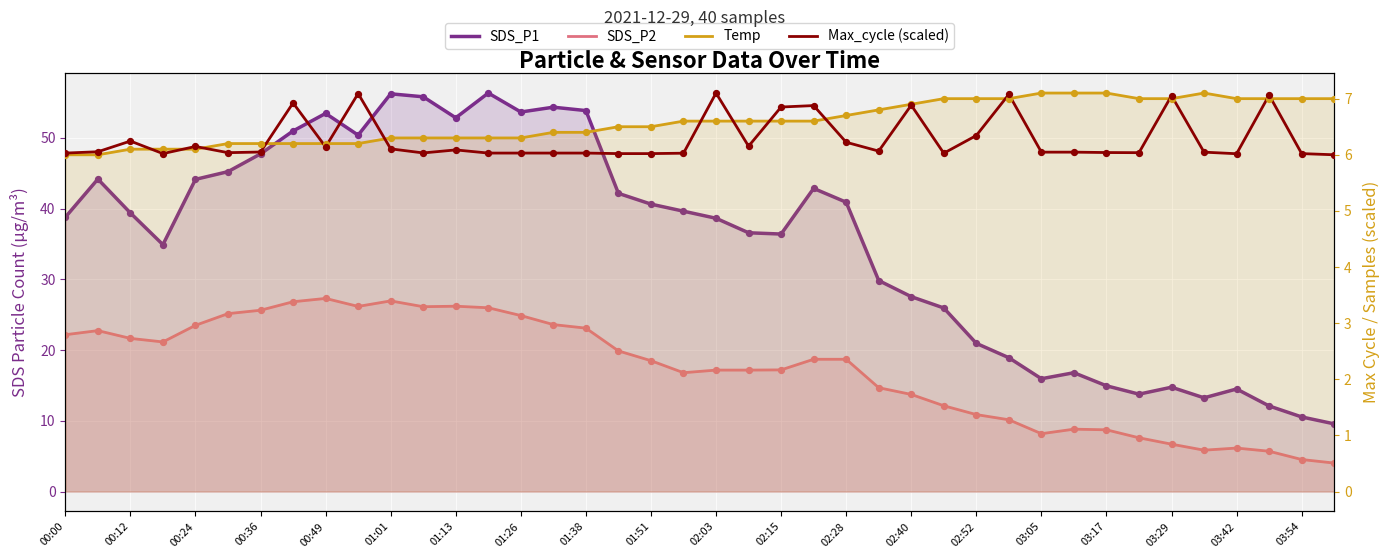

Which series has the largest total across all categories?

SDS_P1